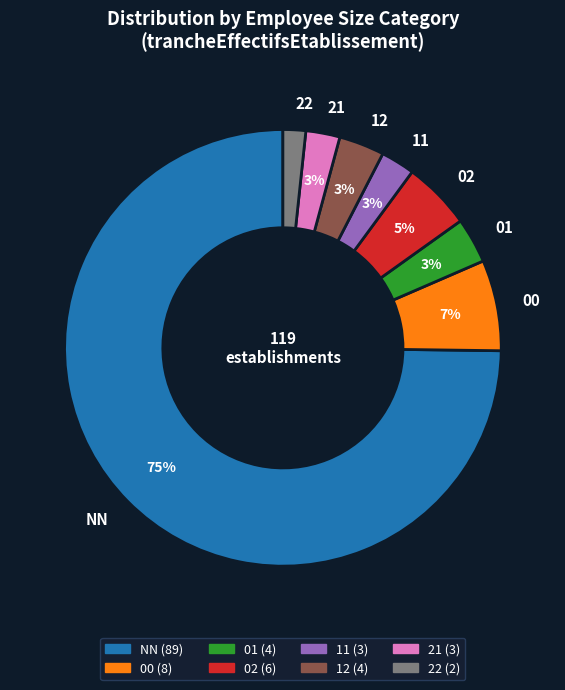

Is it true that 00 is 13% of the pie?

False